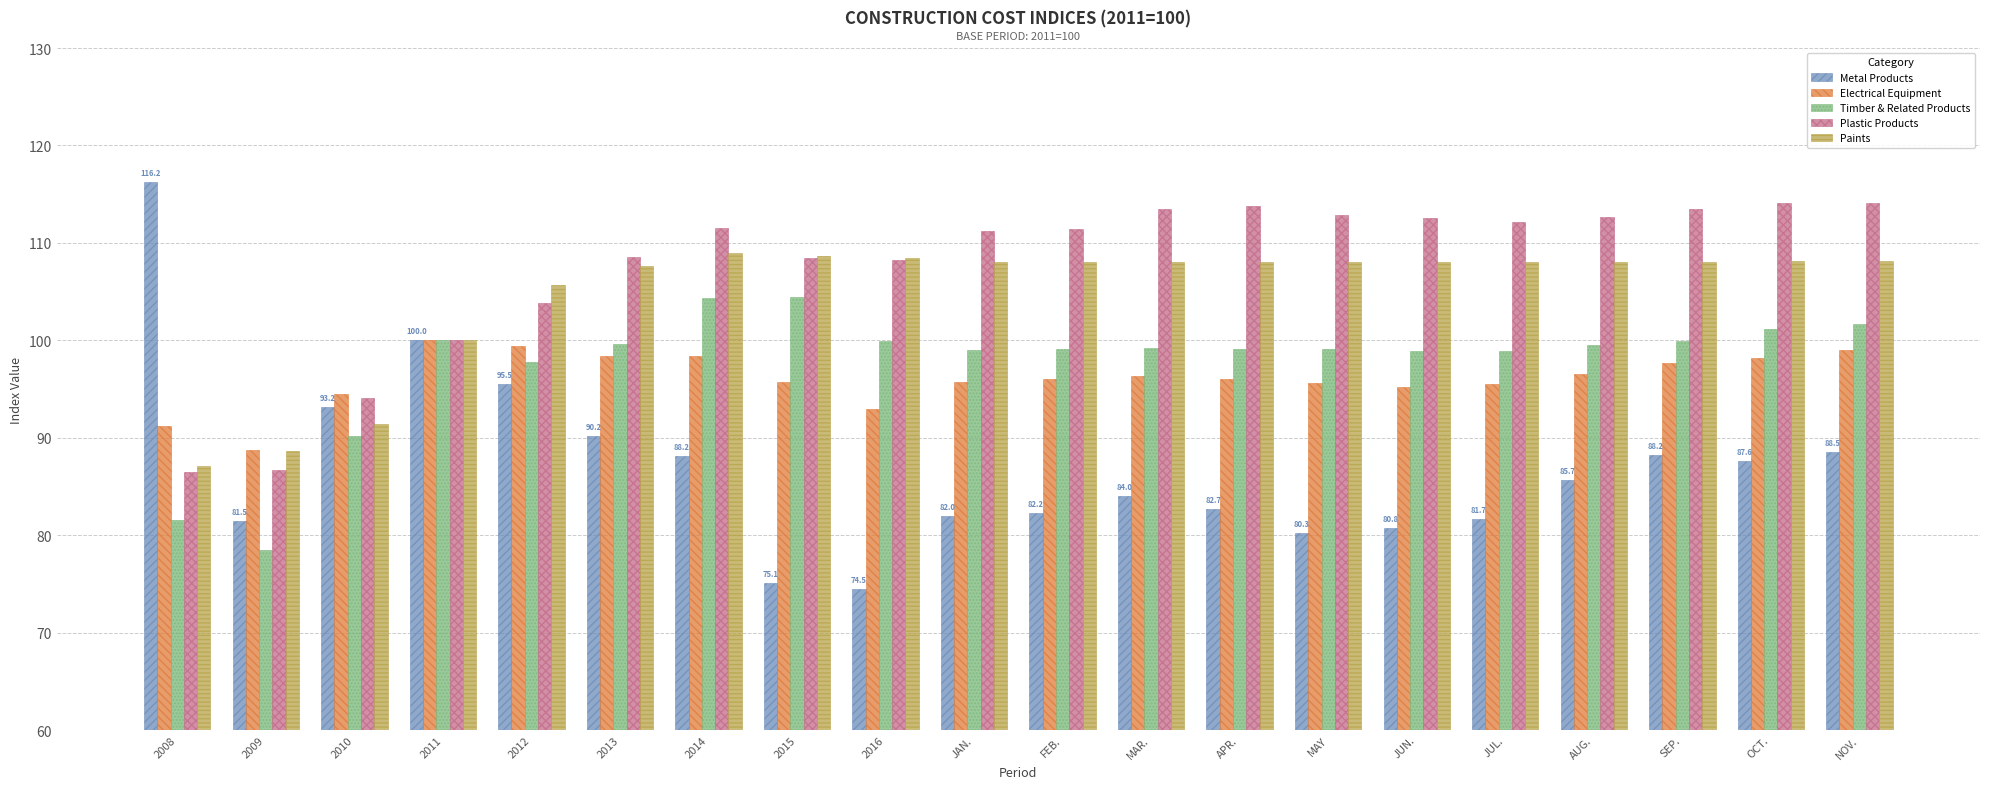

How many bars are there in total?

100